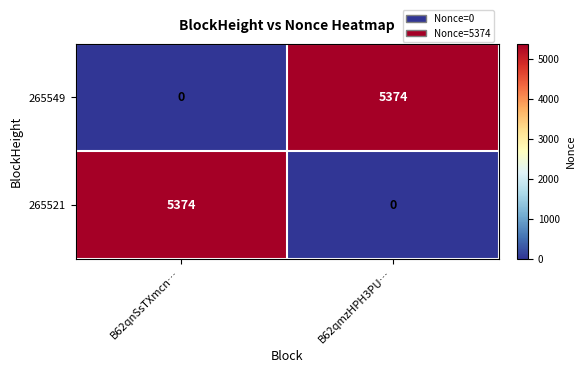

The value of 265521 at B62qnSsTXmcn… is 5374. True or false?

True